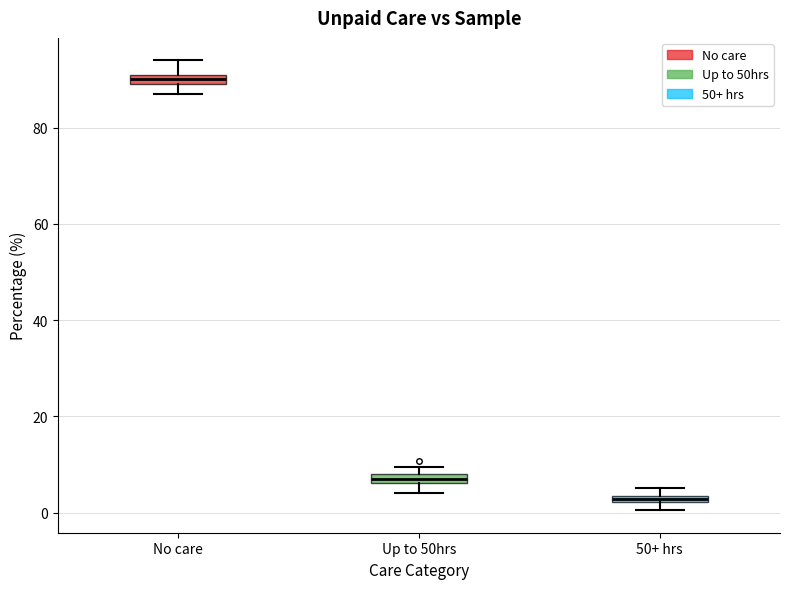

Which box's median line is the highest?

No care